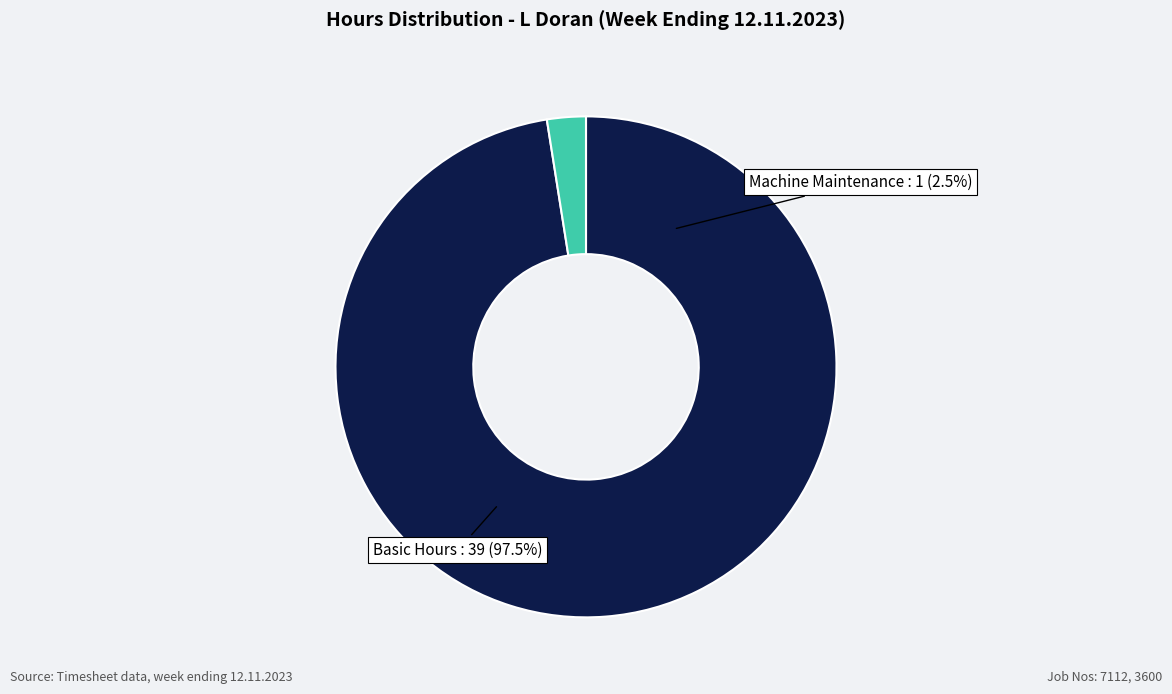

Is it true that Public Holiday is 0% of the pie?

True